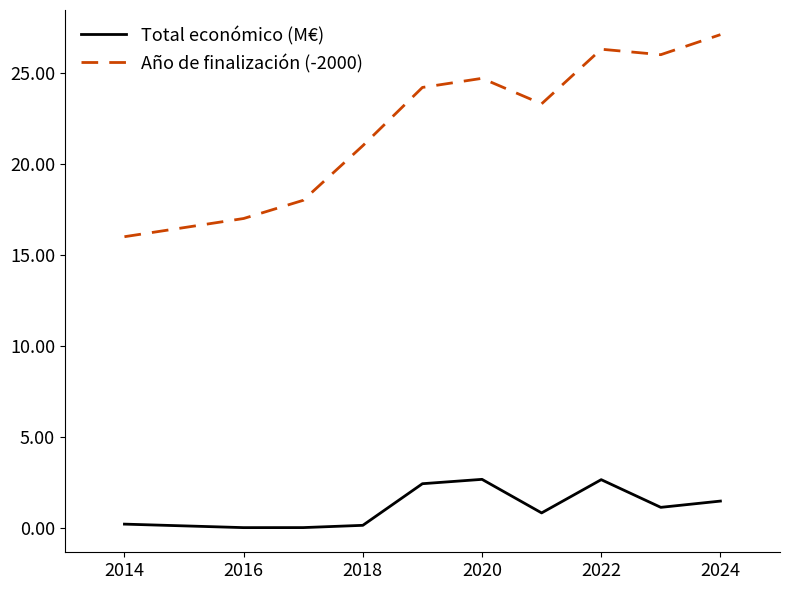

What is the greatest value displayed?

27.1